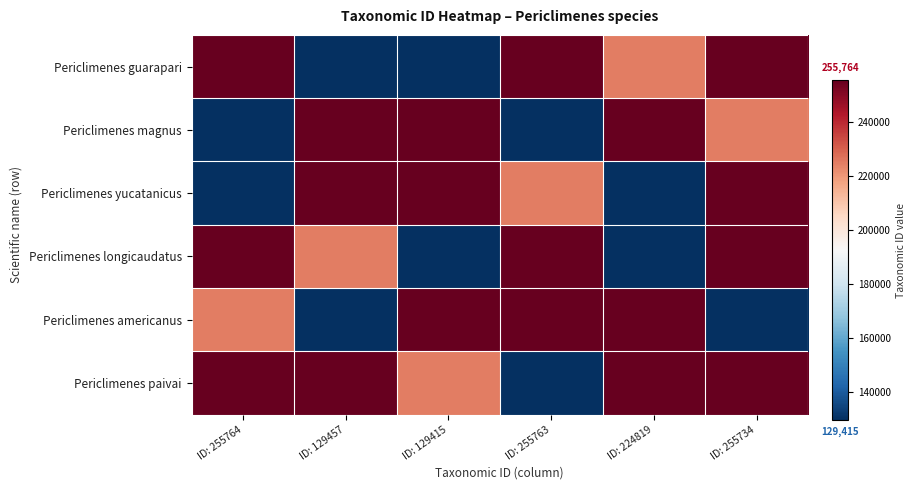

Between ID: 129415 and ID: 255734, which series saw the biggest shift?

Periclimenes guarapari